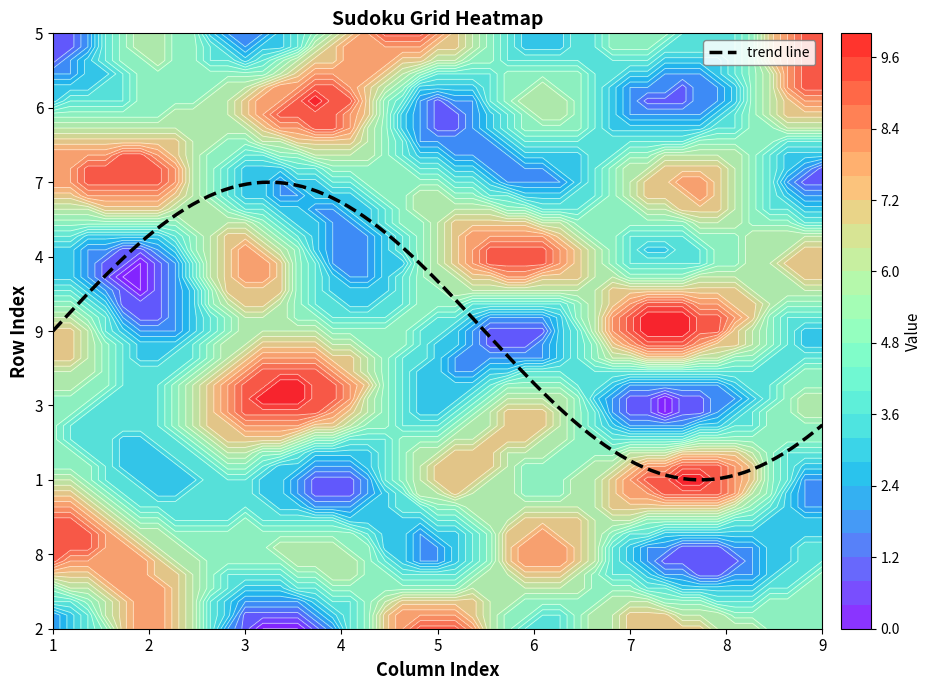

At how many categories does at least one series exceed 7?

9